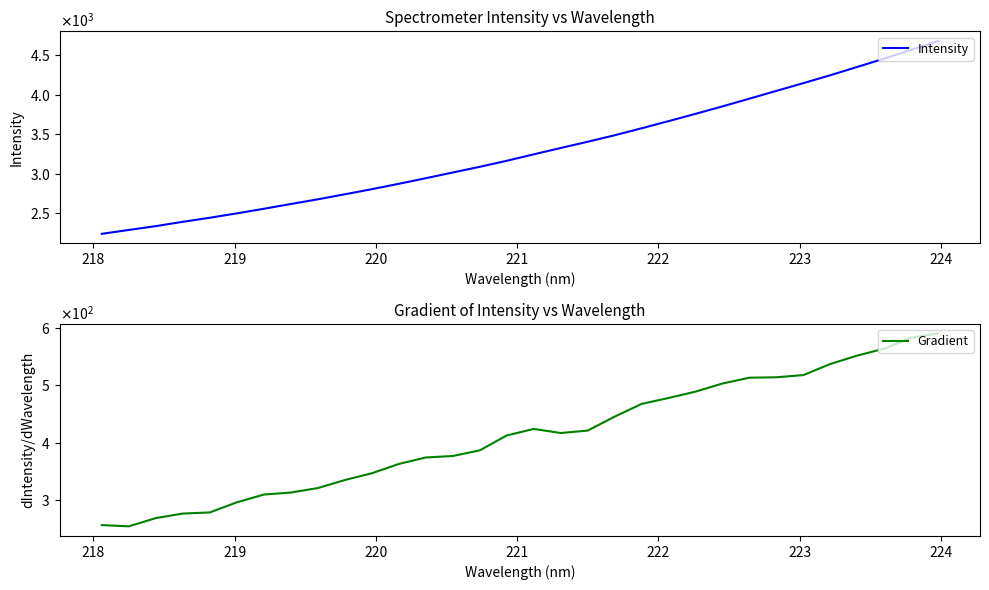

Reading left to right, what are all the values shown in this chart?

Intensity: 2240.9	2290.0	2338.3	2392.9	2444.3	2499.6	2557.6	2618.1	2677.5	2741.0	2805.7	2873.6	2944.5	3016.8	3088.6	3164.6	3246.4	3326.6	3405.7	3487.6	3575.9	3666.2	3758.5	3853.0	3950.6	4049.0	4146.9	4246.7	4352.0	4457.3	4567.1	4679.7
Gradient: 256.9	254.7	269.1	277.0	278.9	296.6	310.1	313.6	321.4	335.3	347.1	363.3	374.6	377.2	387.0	412.9	424.3	417.2	421.4	445.7	467.9	478.2	489.2	503.4	513.5	514.2	518.1	537.4	552.0	564.1	583.1	590.4